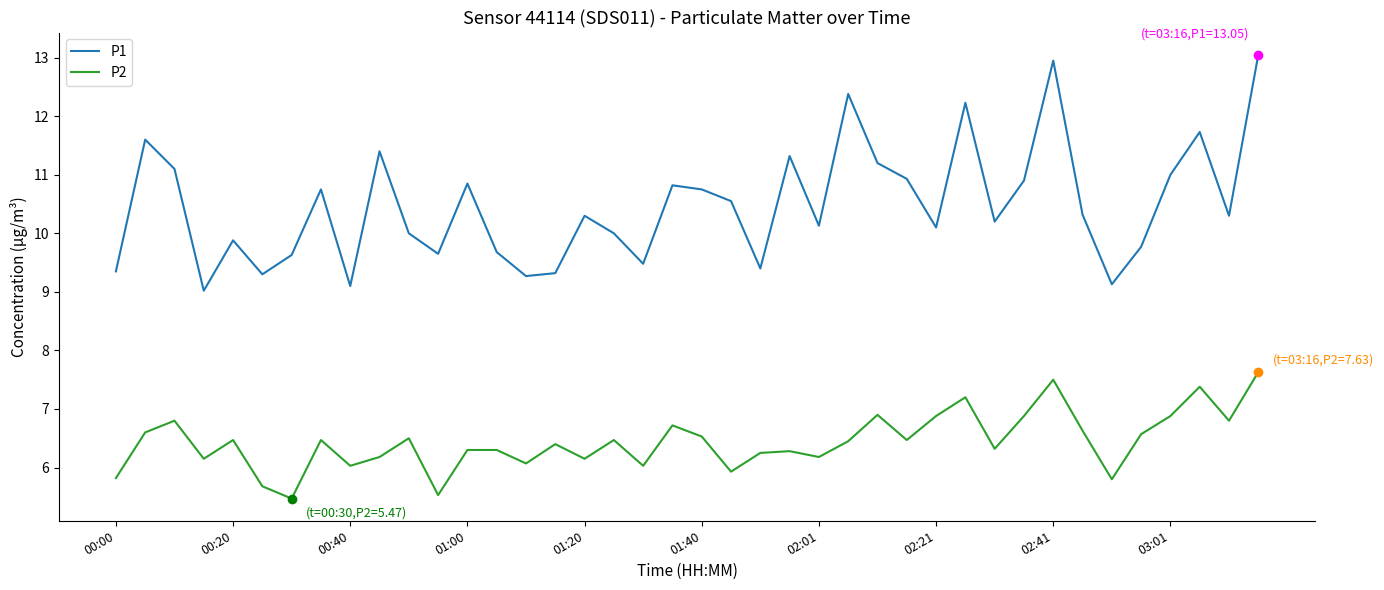

In P1, how many points are higher than both neighbors (excluding endpoints)?

12